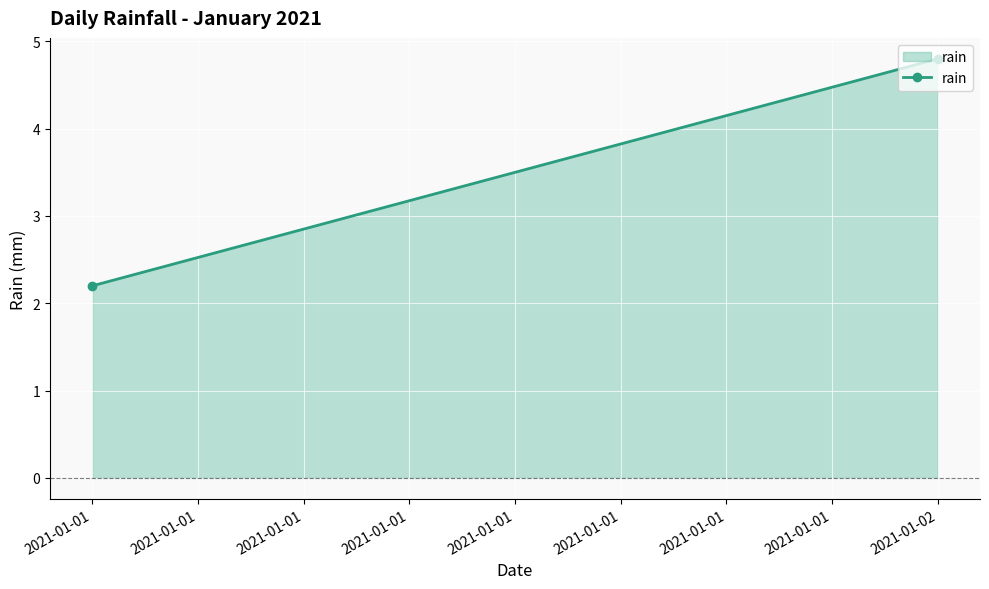

Read the value at 2021-01-01.

2.2